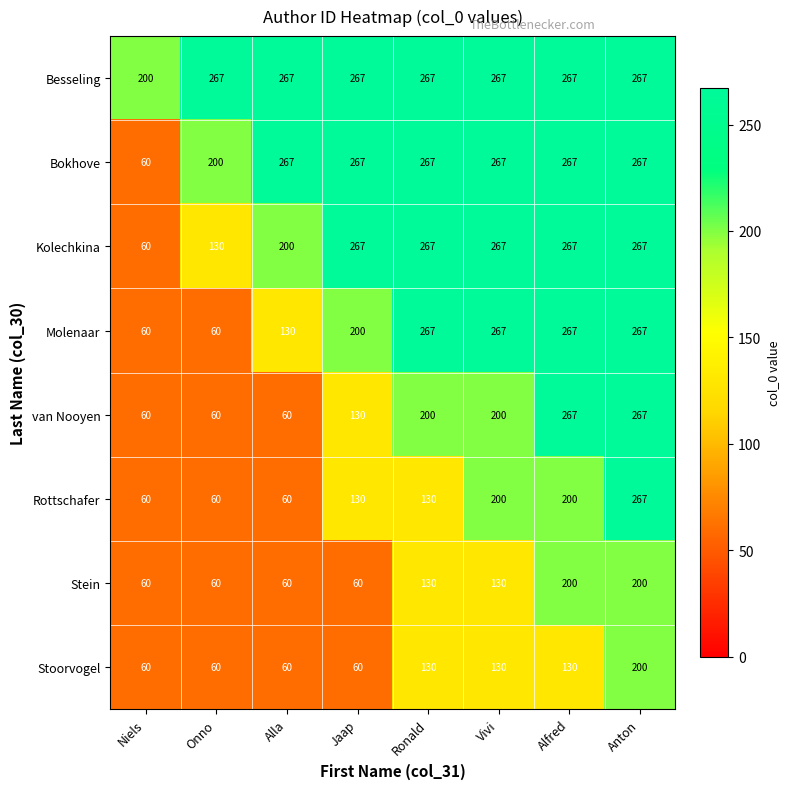

What is the sum of the Rottschafer values at Ronald and Jaap?

260